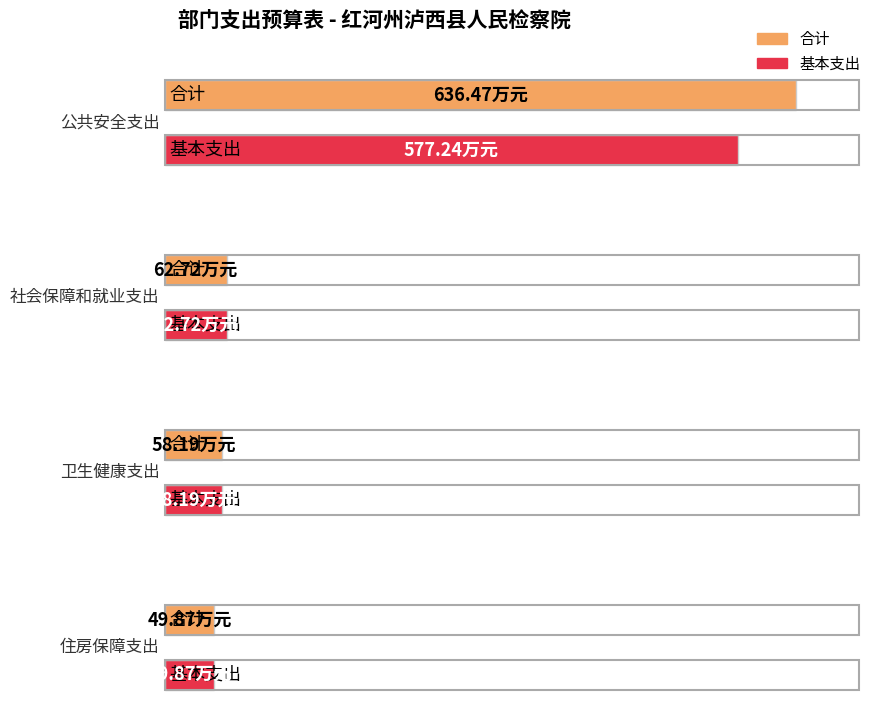

Are the bars grouped side by side (vs. stacked)?

Yes